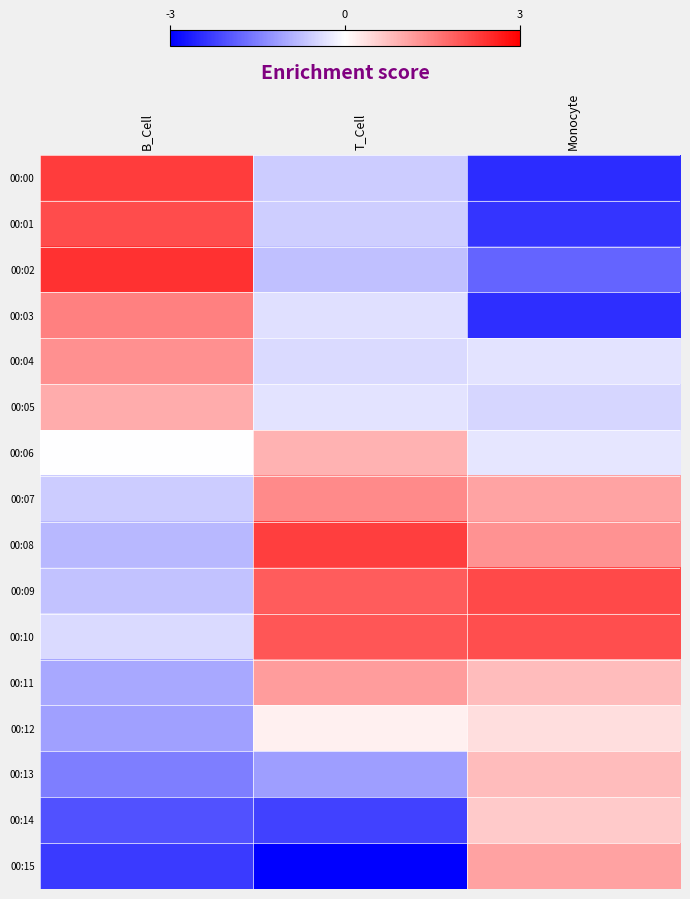

Reading left to right, extract all data points from this chart.

00:00: B_Cell=2.3	T_Cell=-0.6	Monocyte=-2.5
00:01: B_Cell=2.1	T_Cell=-0.6	Monocyte=-2.4
00:02: B_Cell=2.4	T_Cell=-0.7	Monocyte=-1.8
00:03: B_Cell=1.5	T_Cell=-0.4	Monocyte=-2.4
00:04: B_Cell=1.3	T_Cell=-0.4	Monocyte=-0.3
00:05: B_Cell=1.0	T_Cell=-0.3	Monocyte=-0.5
00:06: B_Cell=-0.0	T_Cell=0.9	Monocyte=-0.3
00:07: B_Cell=-0.6	T_Cell=1.4	Monocyte=1.1
00:08: B_Cell=-0.8	T_Cell=2.3	Monocyte=1.3
00:09: B_Cell=-0.7	T_Cell=1.9	Monocyte=2.1
00:10: B_Cell=-0.4	T_Cell=2.0	Monocyte=2.1
00:11: B_Cell=-1.0	T_Cell=1.2	Monocyte=0.8
00:12: B_Cell=-1.1	T_Cell=0.2	Monocyte=0.4
00:13: B_Cell=-1.5	T_Cell=-1.1	Monocyte=0.8
00:14: B_Cell=-2.0	T_Cell=-2.2	Monocyte=0.6
00:15: B_Cell=-2.3	T_Cell=-3.4	Monocyte=1.1